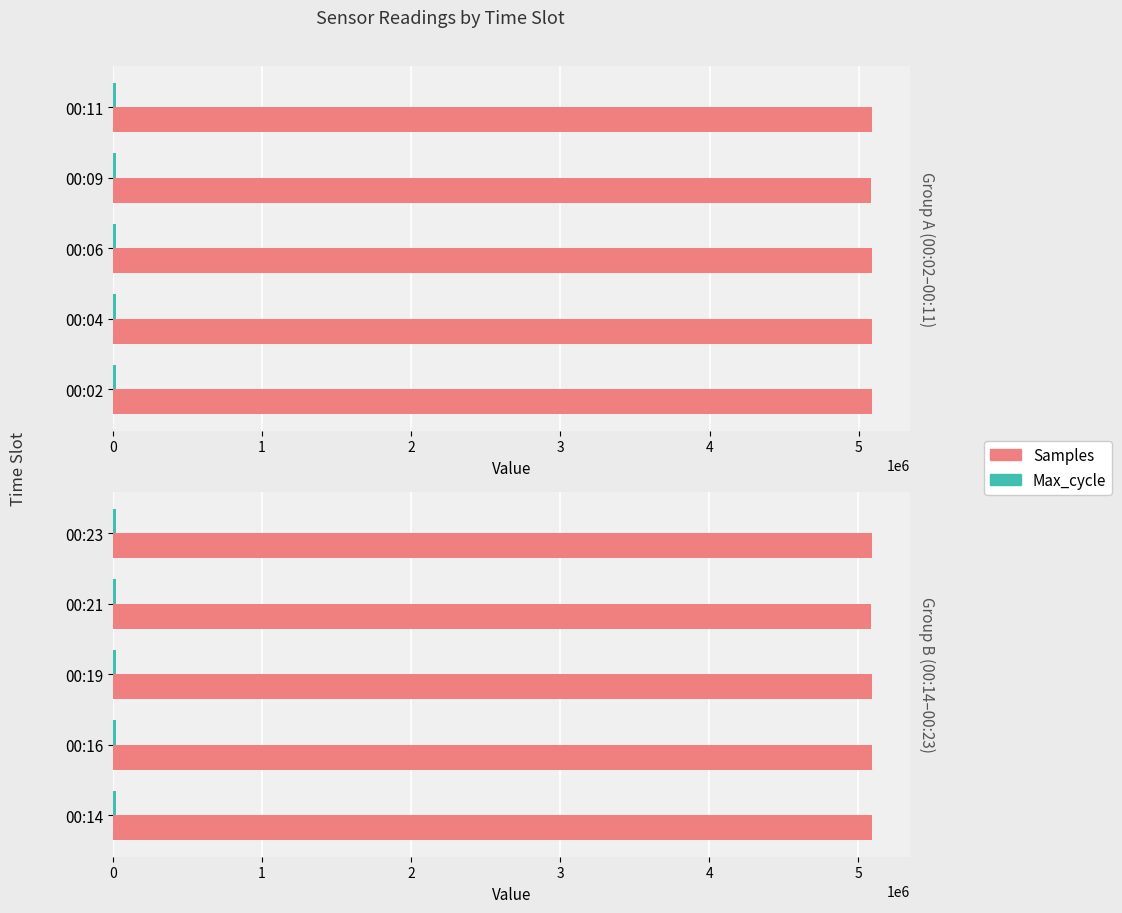

Between 00:14 and 00:21, which series saw the biggest shift?

Samples